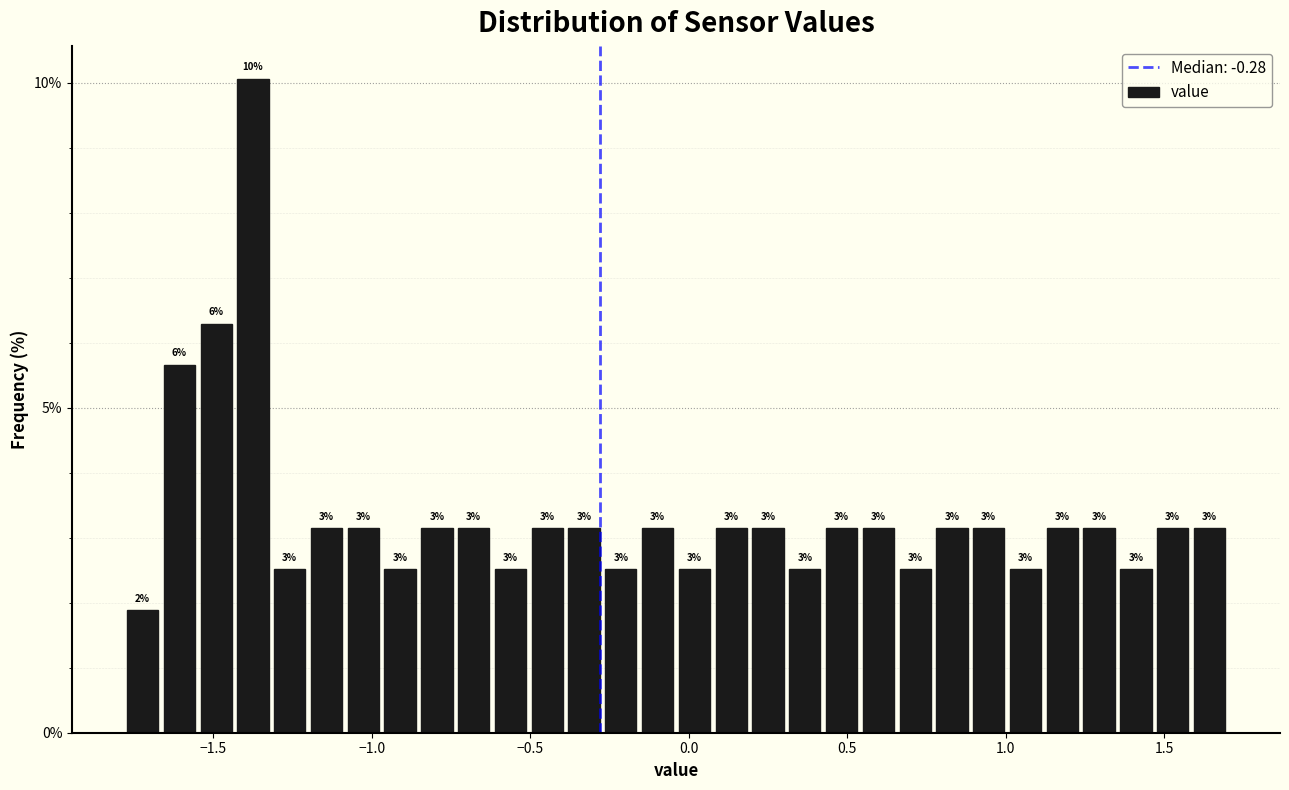

Read against the x-axis, roughly where is the centre of the tallest bar?

-1.35